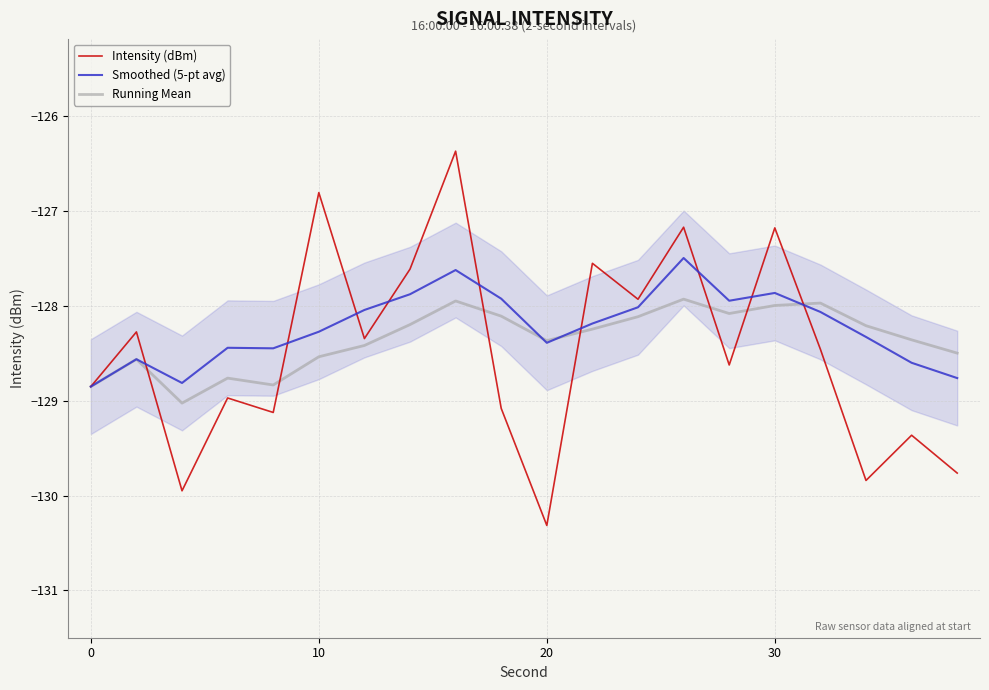

How many distinct data groups are displayed?

3